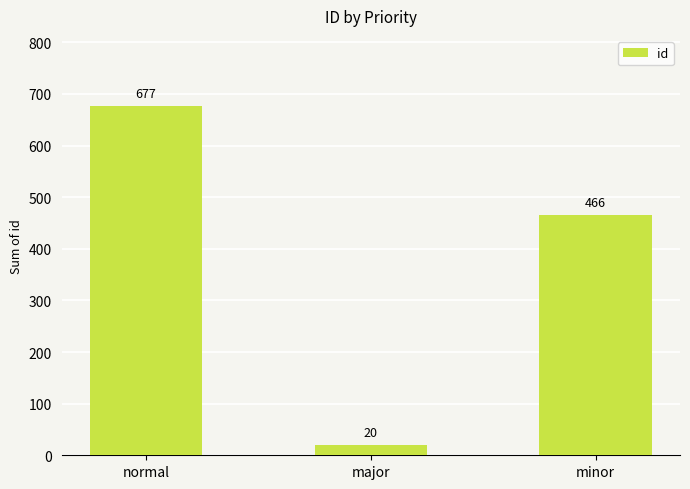

What is the change in value from normal to major?

-657